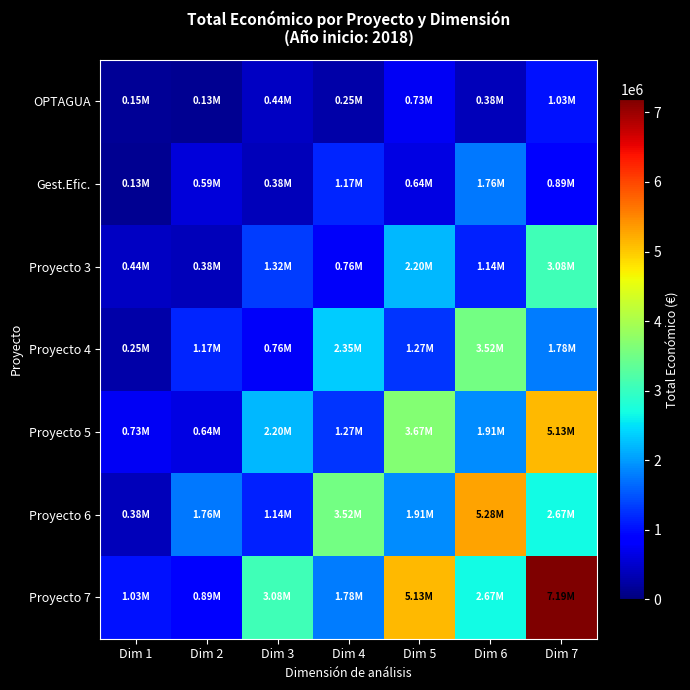

What is the spread (max minus min) of values at Dim 4?

3266222.0